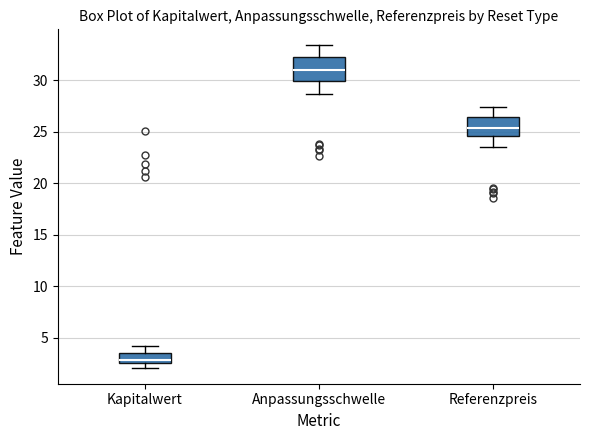

Reading left to right, read every box against the y-axis: the position of its median line, the range the box covers, and the ends of its whiskers. The values are not printed on the chart, so give them approximately, as read against the axis.

Kapitalwert: median 3.0, box 2.5 to 3.5, whiskers 2.0 to 4.0
Anpassungsschwelle: median 31.0, box 30.0 to 32.5, whiskers 28.5 to 33.5
Referenzpreis: median 25.5, box 24.5 to 26.5, whiskers 23.5 to 27.5